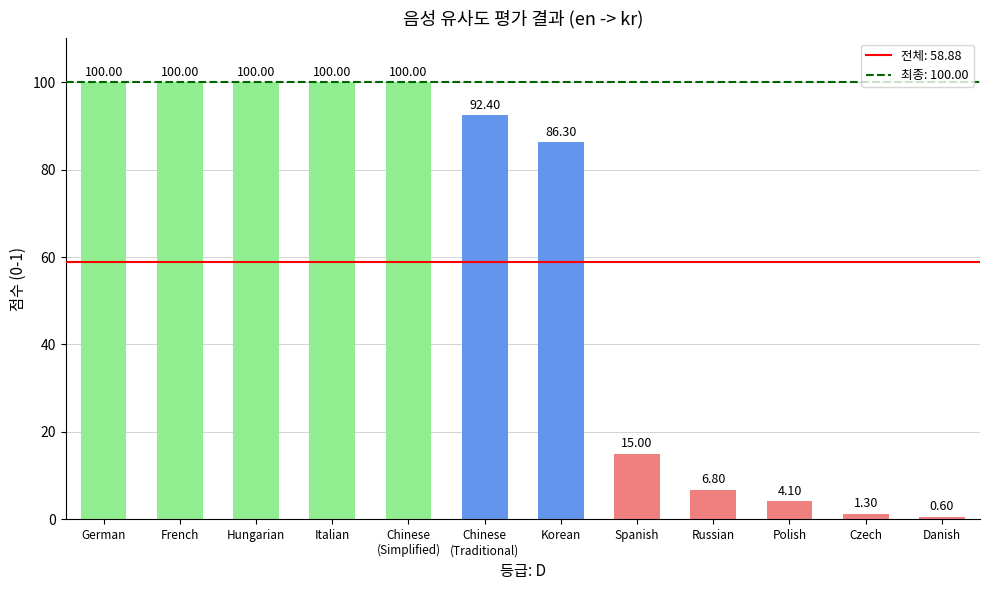

What is the label of the 10th bar from the right?

Hungarian